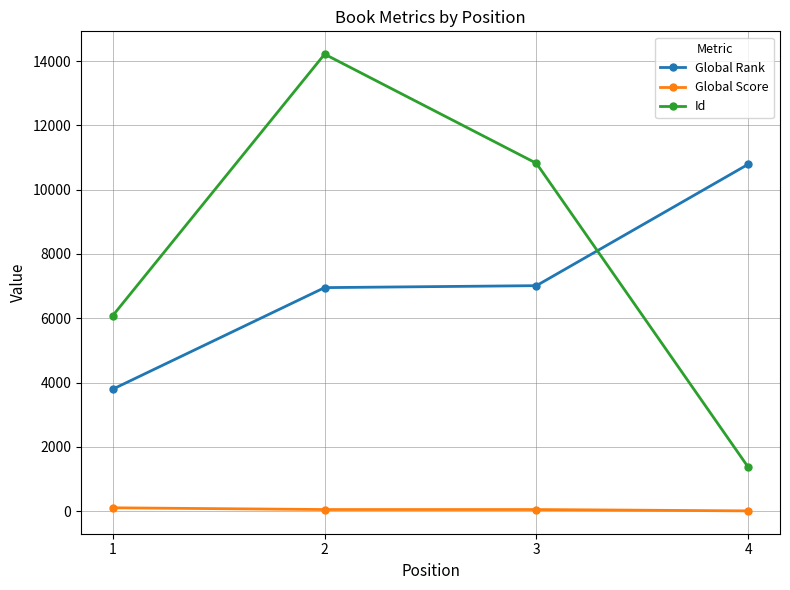

At 2, list the series in order from smallest to largest.

Global Score, Global Rank, Id